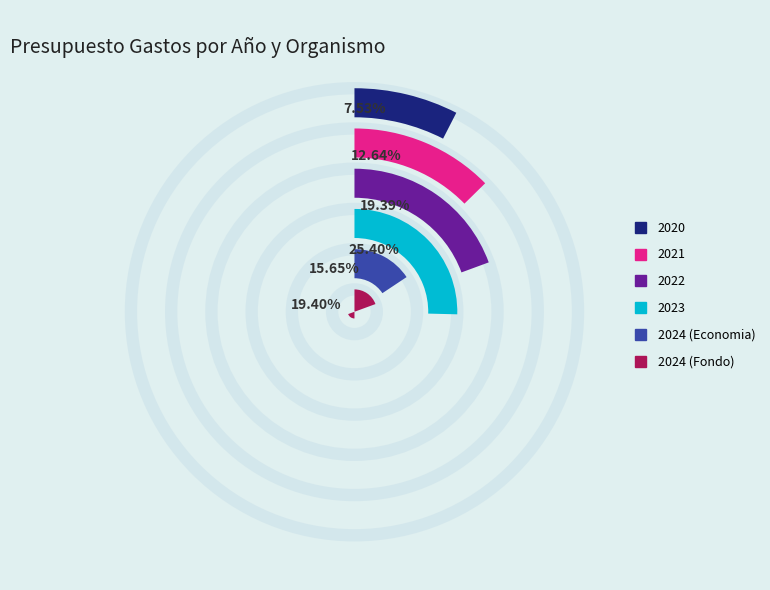

Does 2020 account for over 50% of the chart?

No